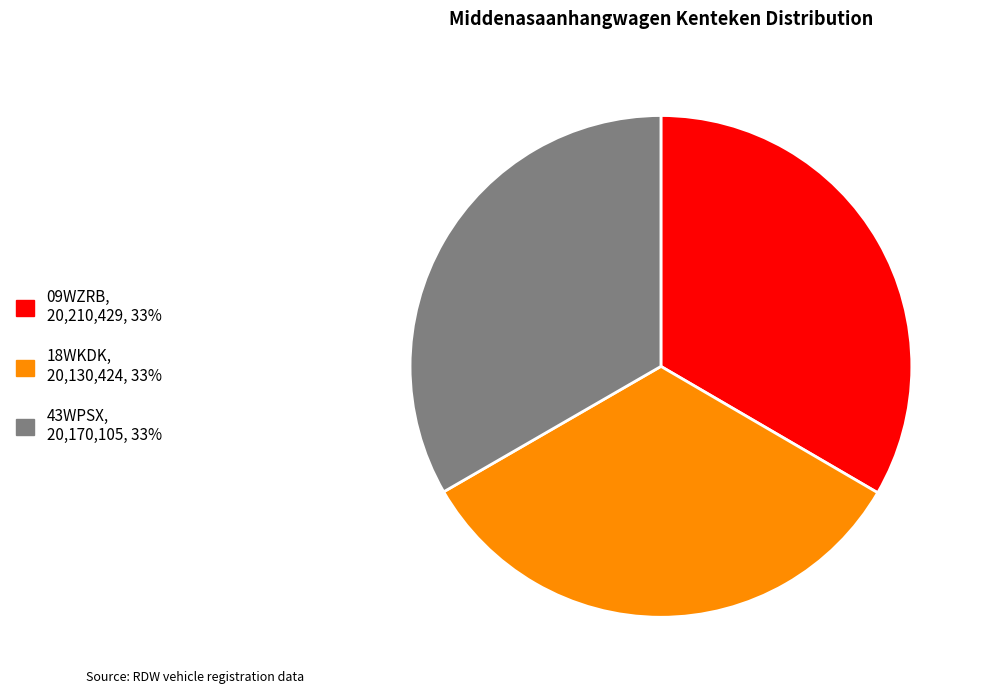

Approximately how many times larger is the value at 43WPSX compared to 09WZRB?

1.0